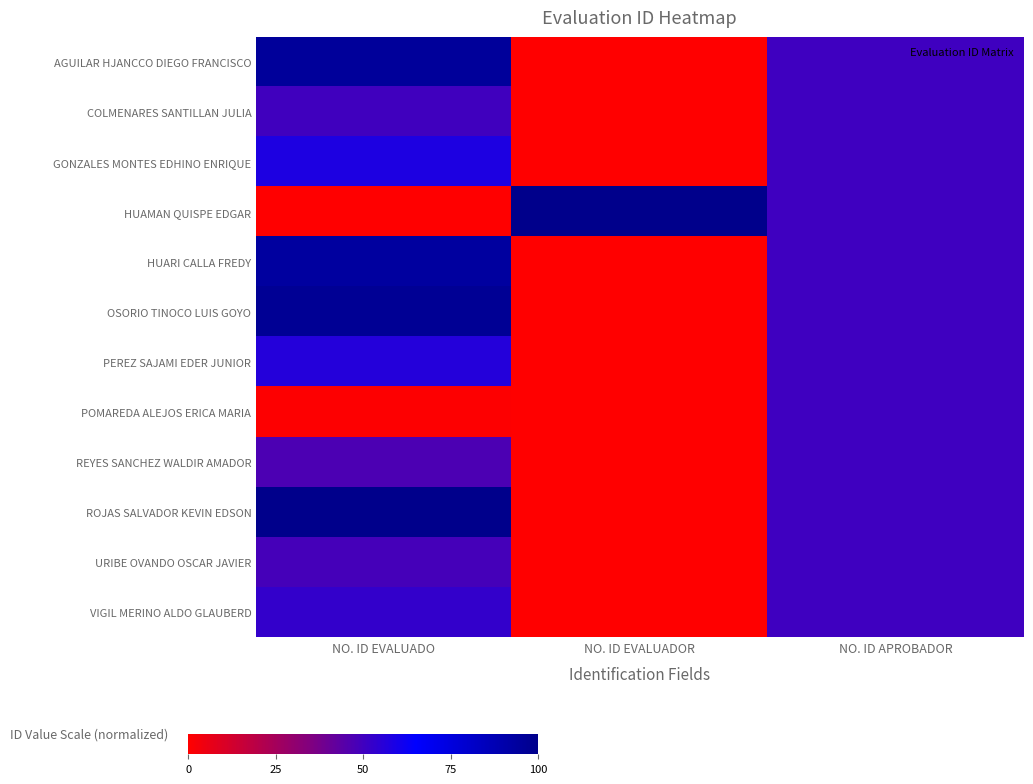

What is the total value across all series at NO. ID EVALUADO?

699.1